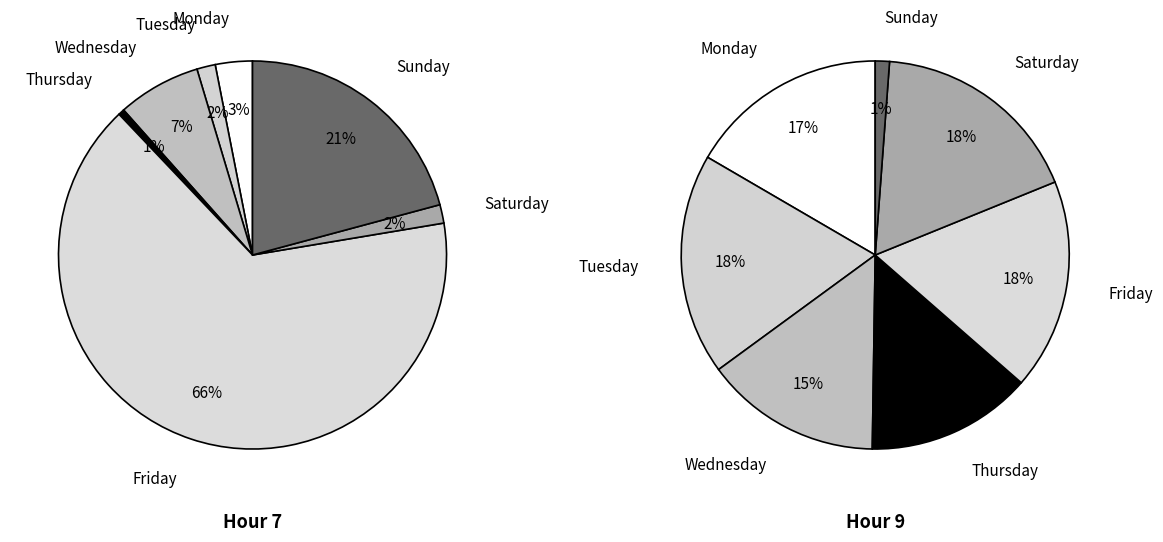

Approximately how many times larger is the value at Friday compared to Tuesday?

42.5